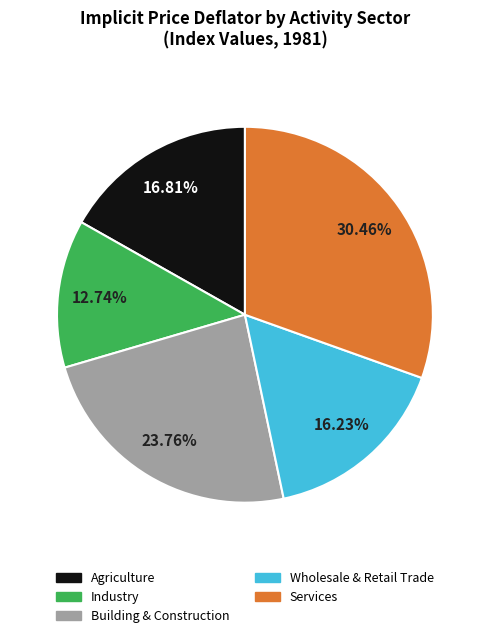

Is it true that Wholesale & Retail Trade is 26% of the pie?

False